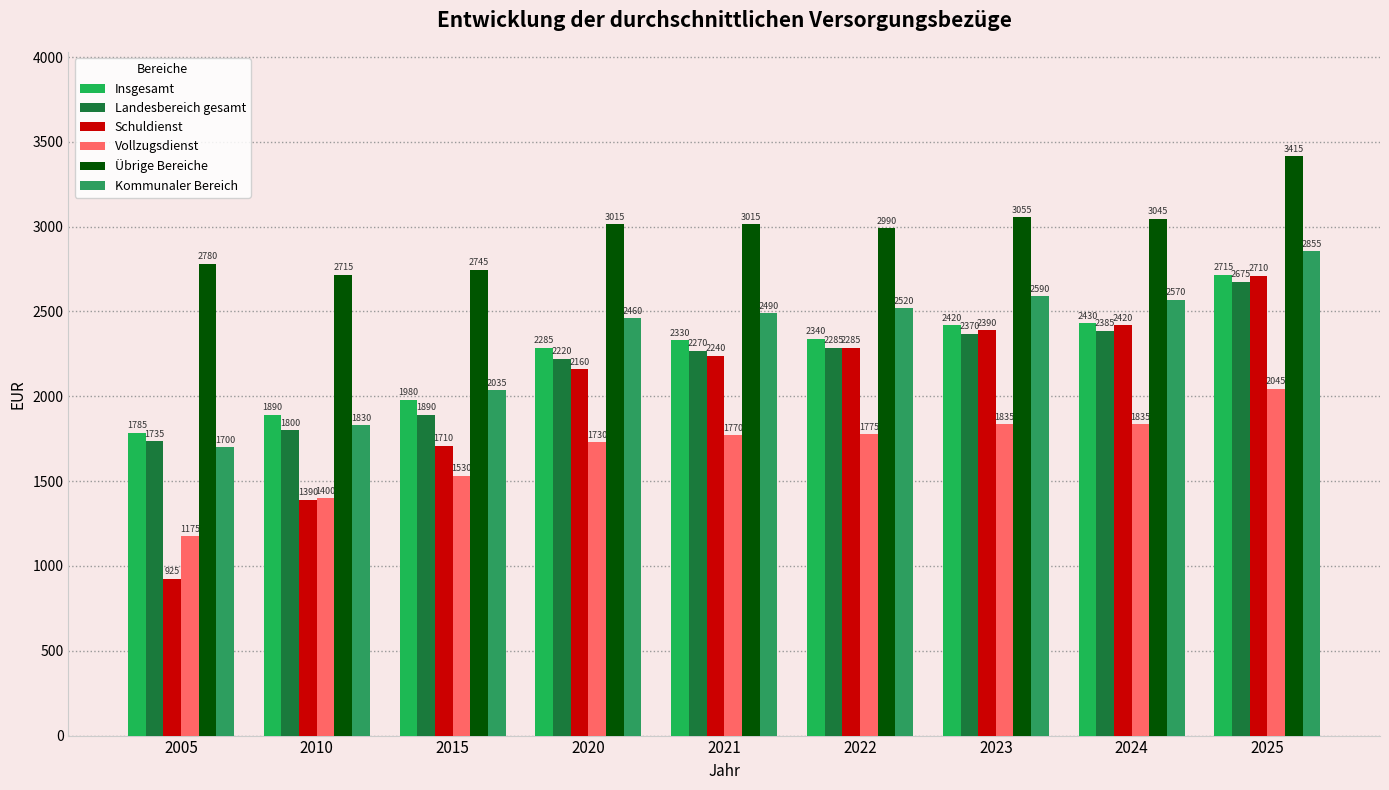

Where does the Kommunaler Bereich series first go above 2490?

2022